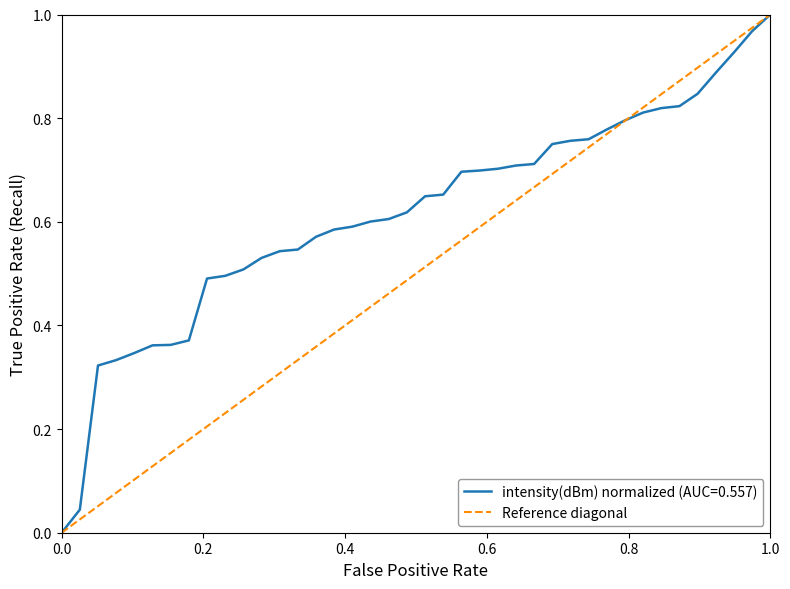

Does the chart display data point markers on the line(s)?

No